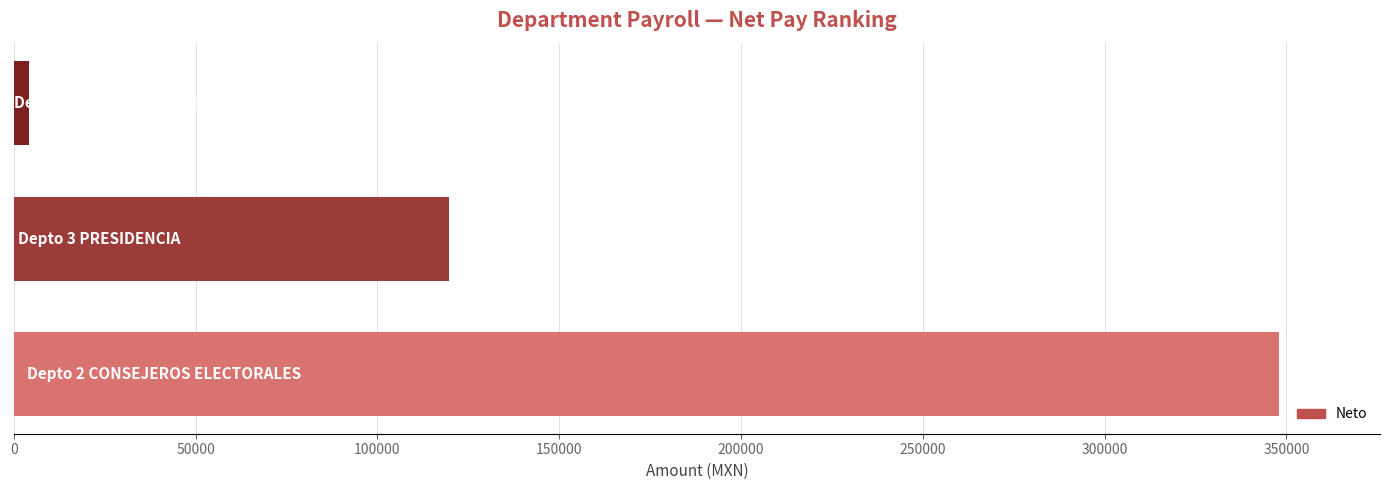

What is the sum of all values?

471830.2